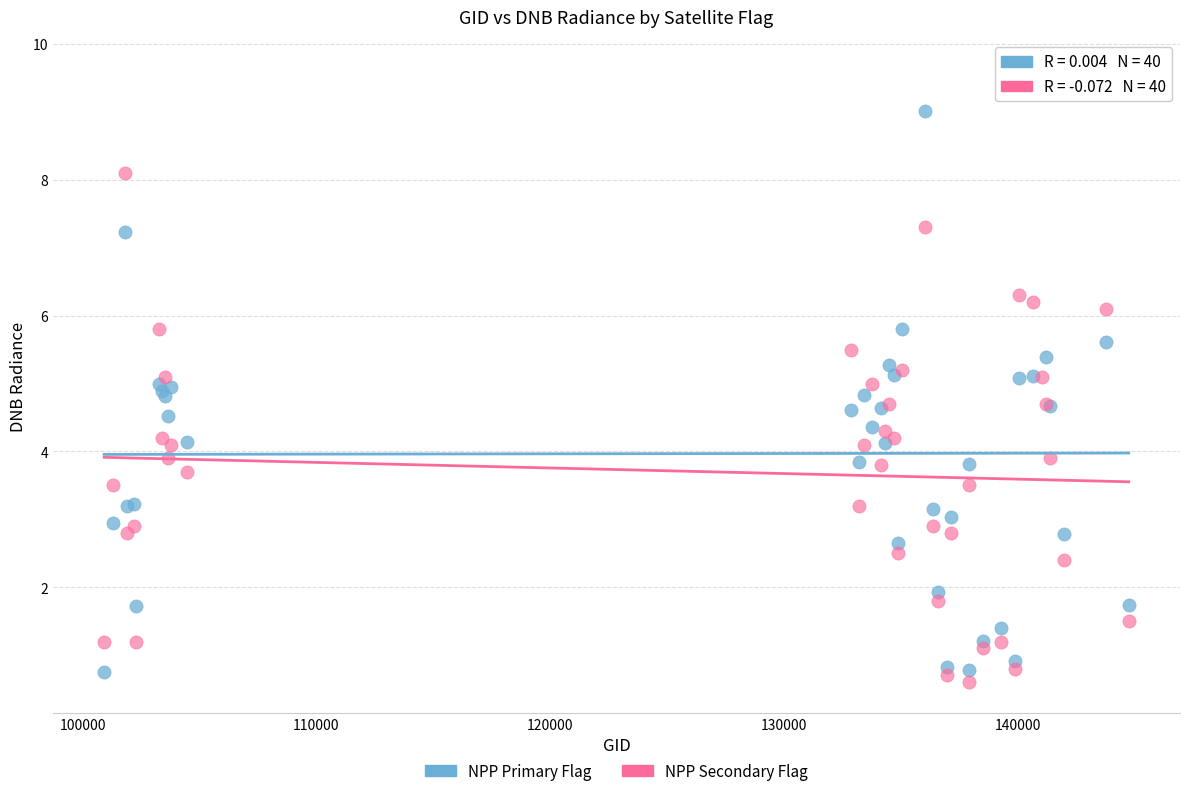

Which series reaches the minimum Y coordinate?

NPP Secondary Flag